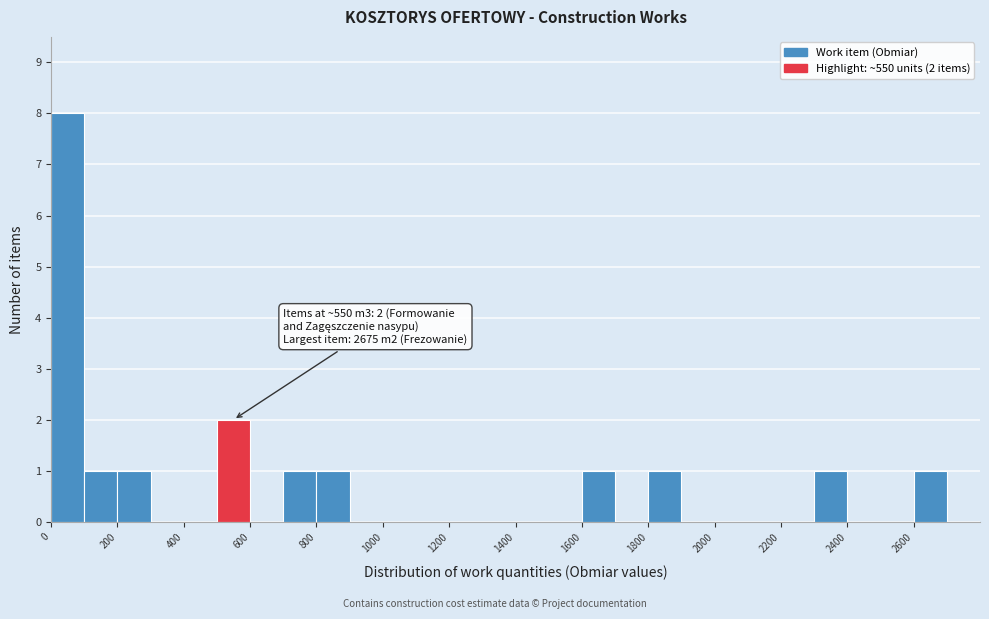

Which range on the x-axis has the tallest bar?

0 to 100